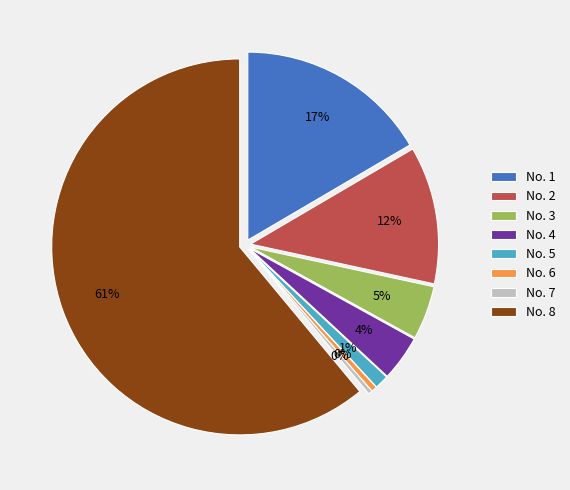

Which slice represents more than half of the pie?

8